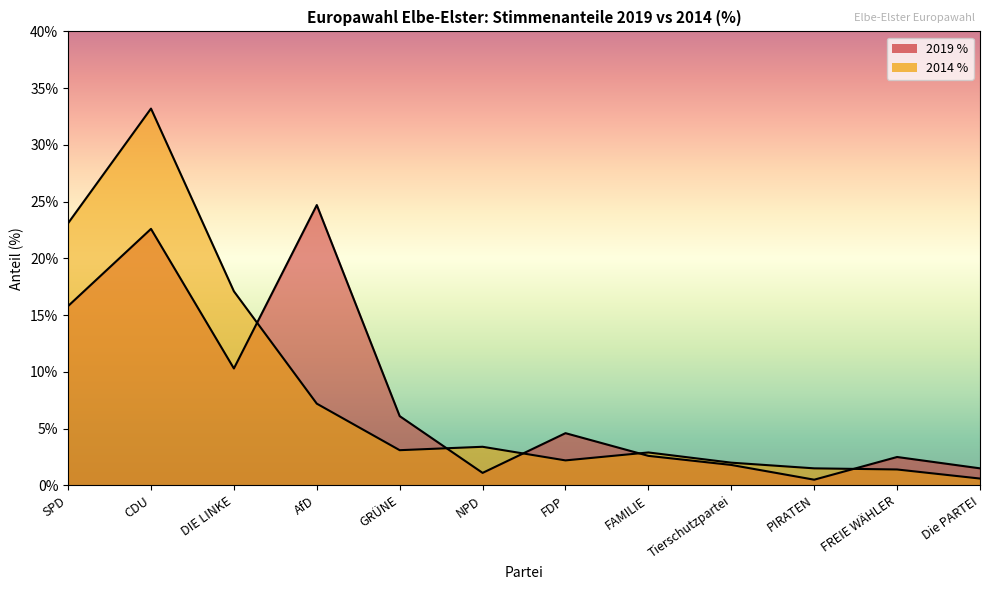

True or false: 2014 % and 2019 % intersect in this chart.

True